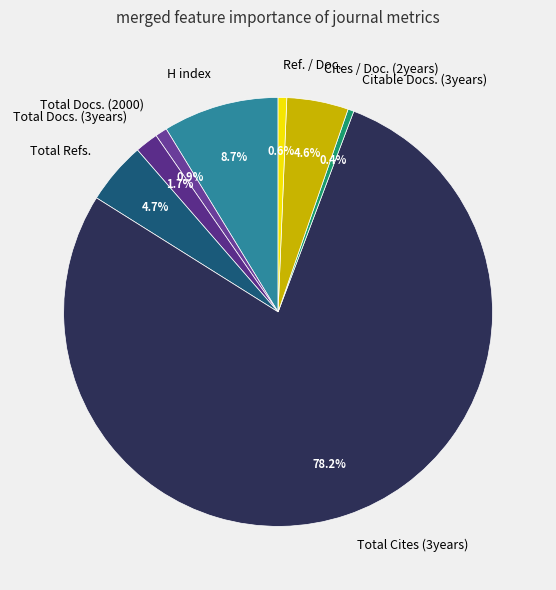

Does any single category account for the majority?

Yes